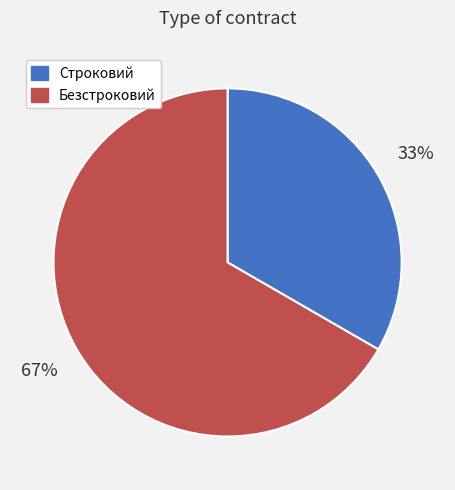

What is the majority slice?

Безстроковий